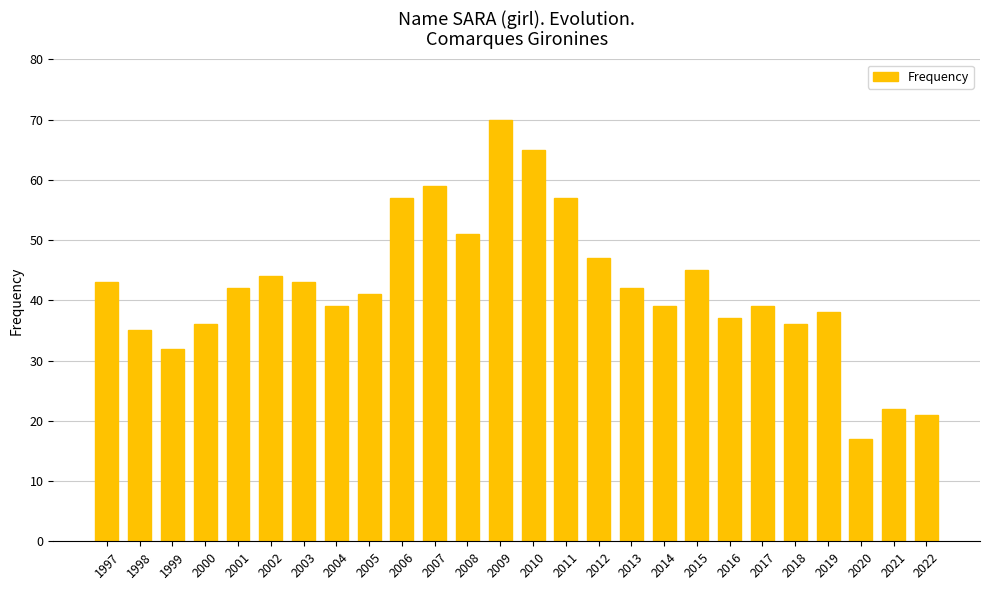

What is the change in value from 2017 to 2019?

-1